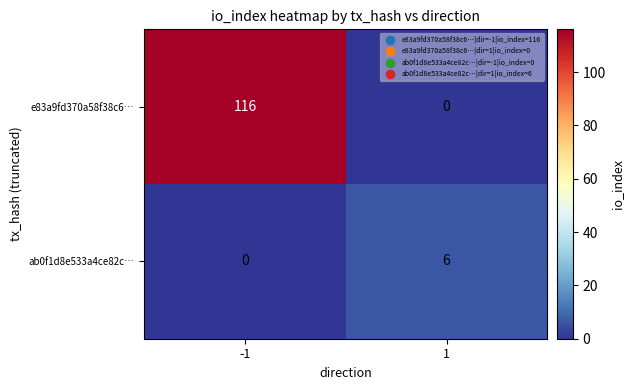

Is it true that e83a9fd370a58f38c6… equals 116 at -1?

True